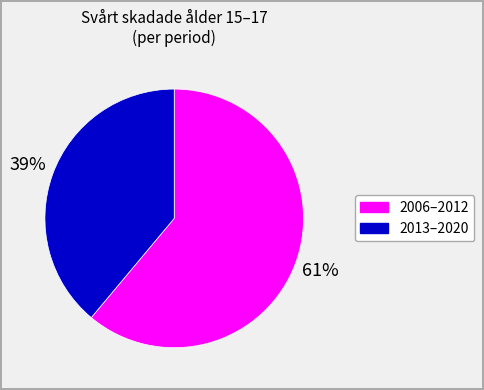

To the nearest percent, what is the difference between the largest and smallest slice percentages?

22%